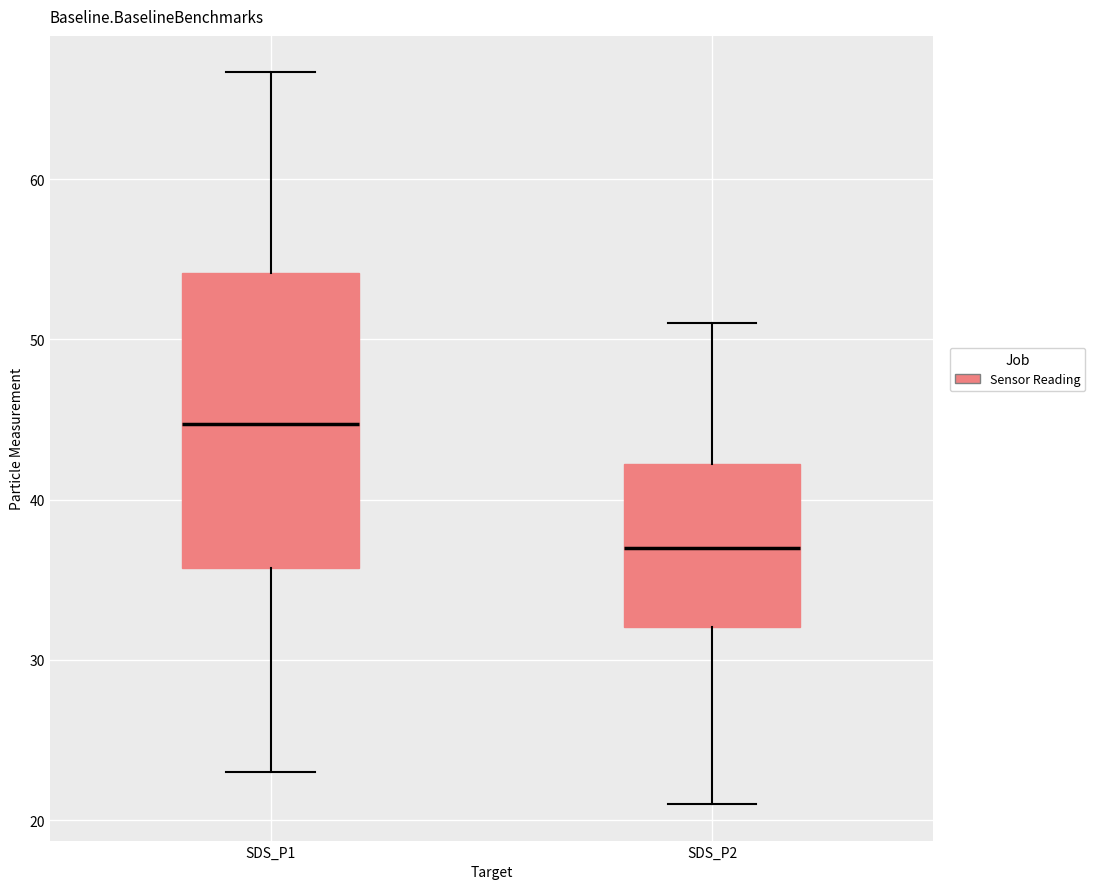

Reading left to right, transcribe this box plot: for each box, give where its median line is, the range the box spans, and where its two whiskers end, as read against the y-axis. The values are not printed on the chart, so give them approximately, as read against the axis.

SDS_P1: median 45, box 36 to 54, whiskers 23 to 67
SDS_P2: median 37, box 32 to 42, whiskers 21 to 51